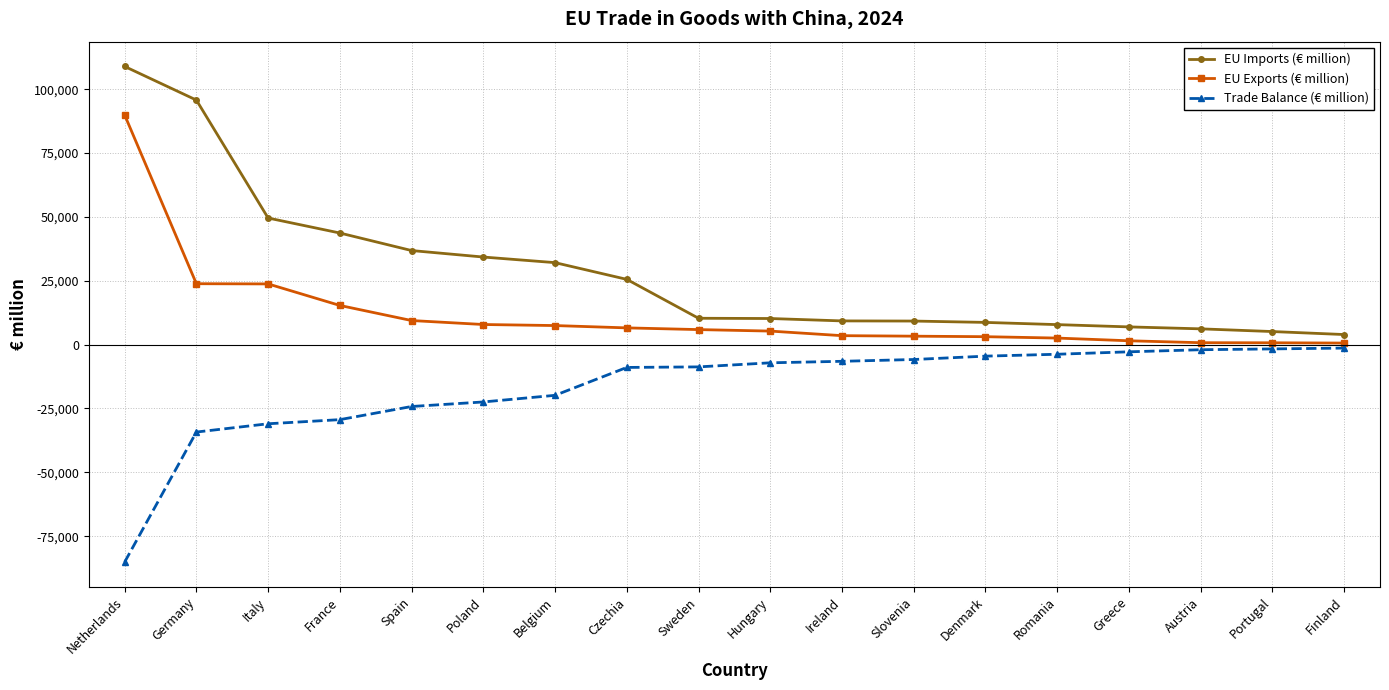

What is the difference between the highest and lowest values at Poland?

56749.0